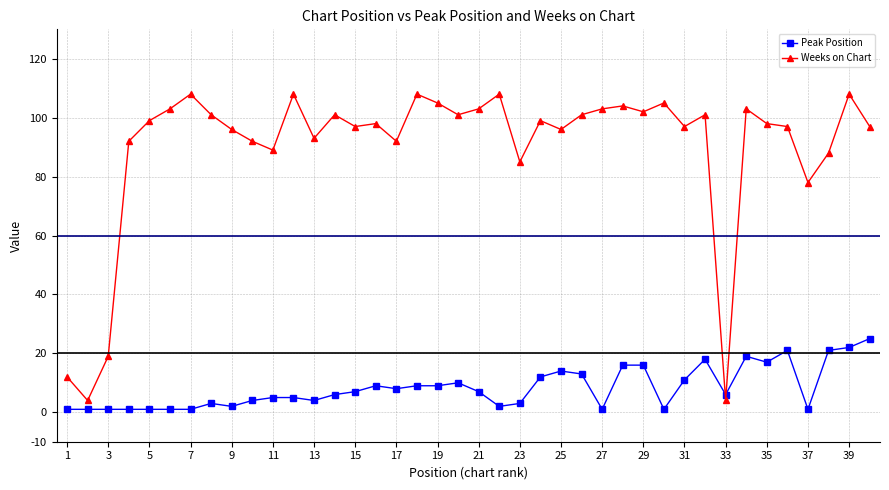

What is the highest value of the Peak Position series?

25